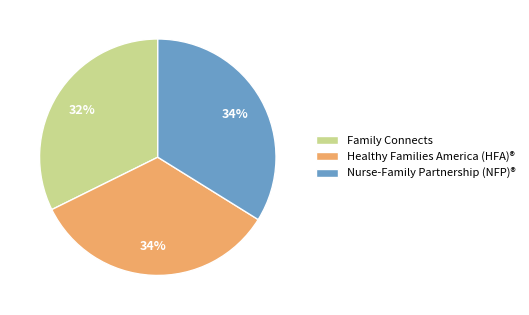

How many segments does this pie chart have?

3